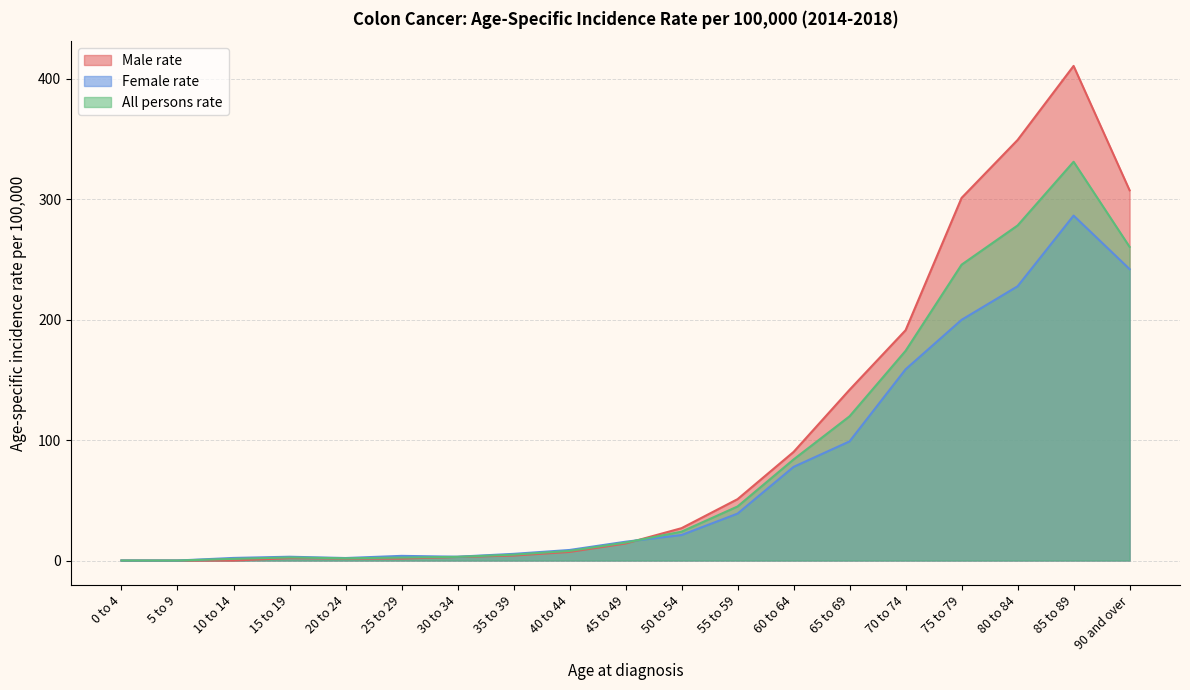

How many data points in Male rate are less than 14?

9